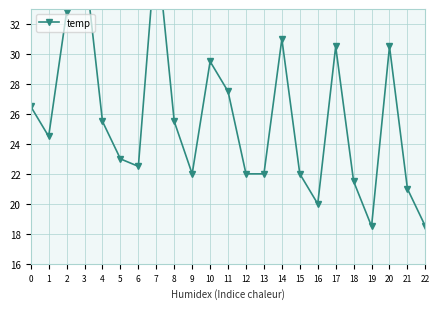

How many points are higher than both their immediate neighbors (excluding endpoints)?

6